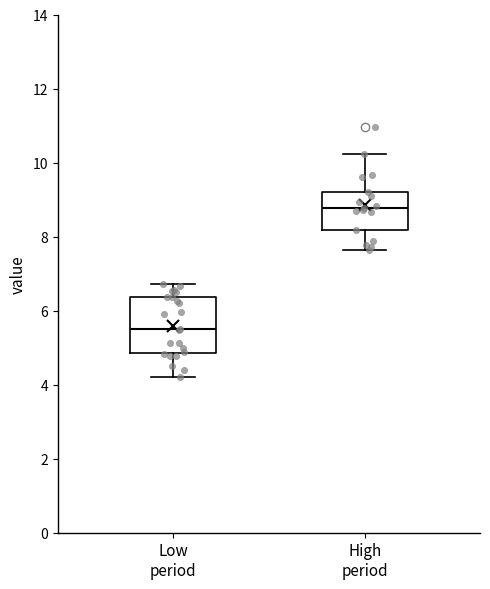

Reading left to right, transcribe this box plot: for each box, give where its median line is, the range the box spans, and where its two whiskers end, as read against the y-axis. The values are not printed on the chart, so give them approximately, as read against the axis.

Low period: median 5.6, box 4.8 to 6.4, whiskers 4.2 to 6.8
High period: median 8.8, box 8.2 to 9.2, whiskers 7.6 to 10.2